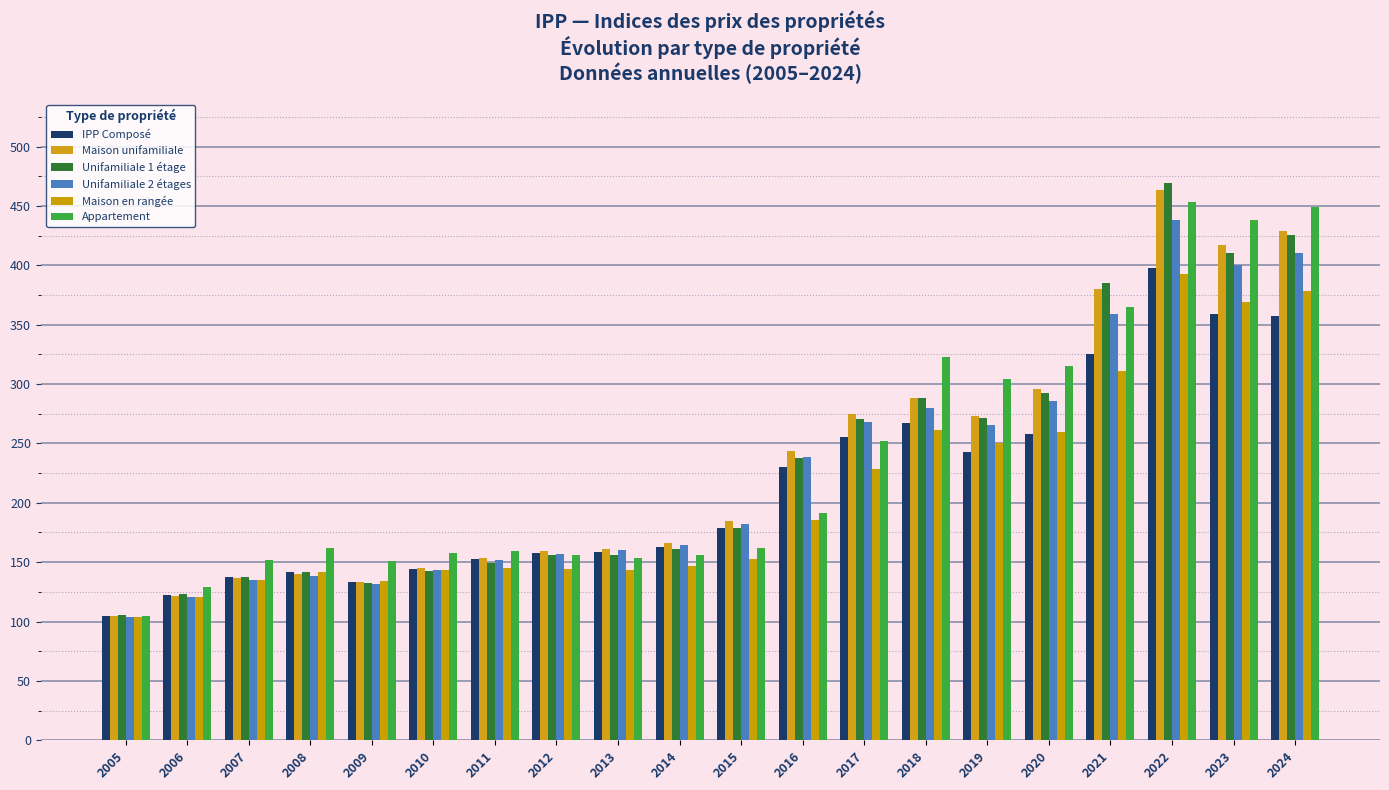

At which label is Maison en rangée closest to 248?

2019